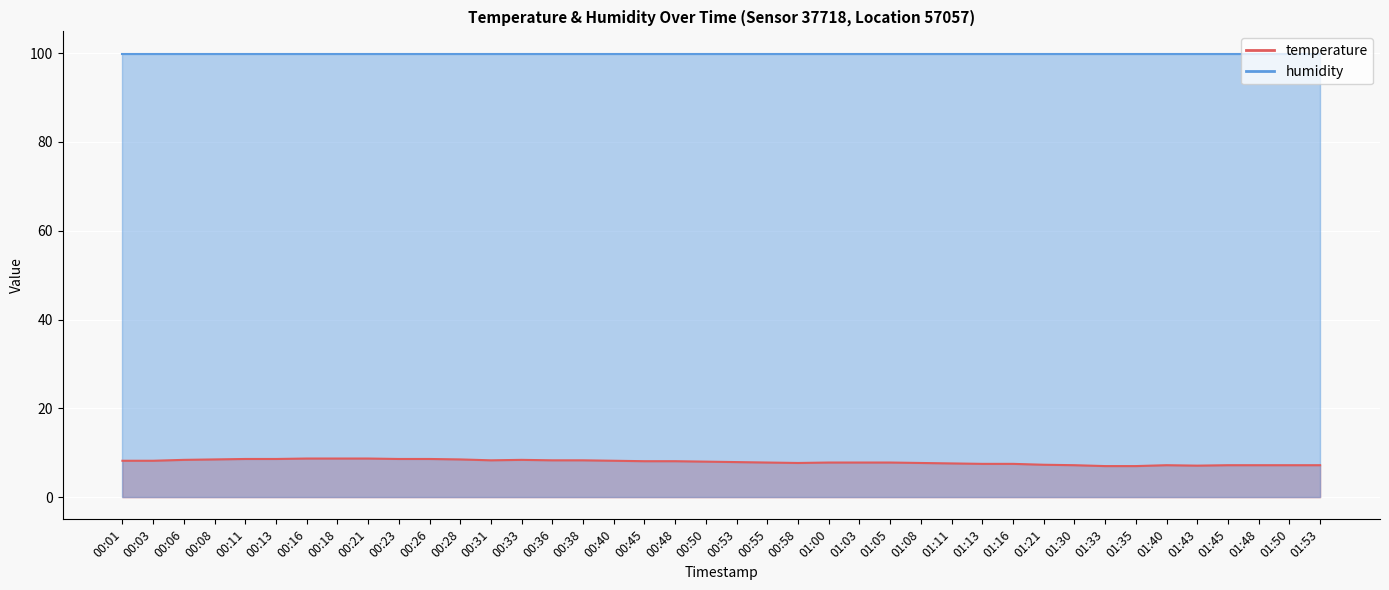

Reading right to left, extract all data points from this chart.

7.2	7.2	7.2	7.2	7.1	7.2	7.0	7.0	7.2	7.3	7.5	7.5	7.6	7.7	7.8	7.8	7.8	7.7	7.8	7.9	8.0	8.1	8.1	8.2	8.3	8.3	8.4	8.3	8.5	8.6	8.6	8.7	8.7	8.7	8.6	8.6	8.5	8.4	8.2	8.2